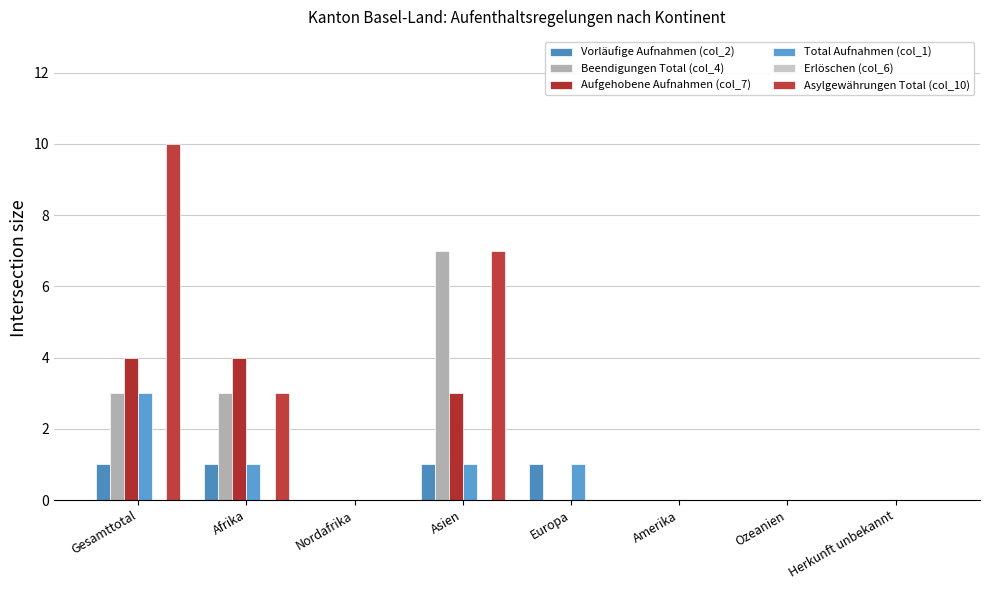

Between Gesamttotal and Europa, which series saw the biggest shift?

Asylgewährungen Total (col_10)